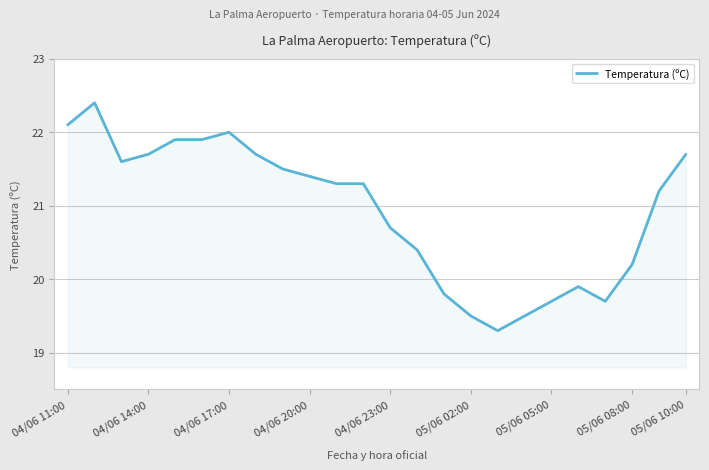

What is the difference between the maximum and minimum values?

3.1